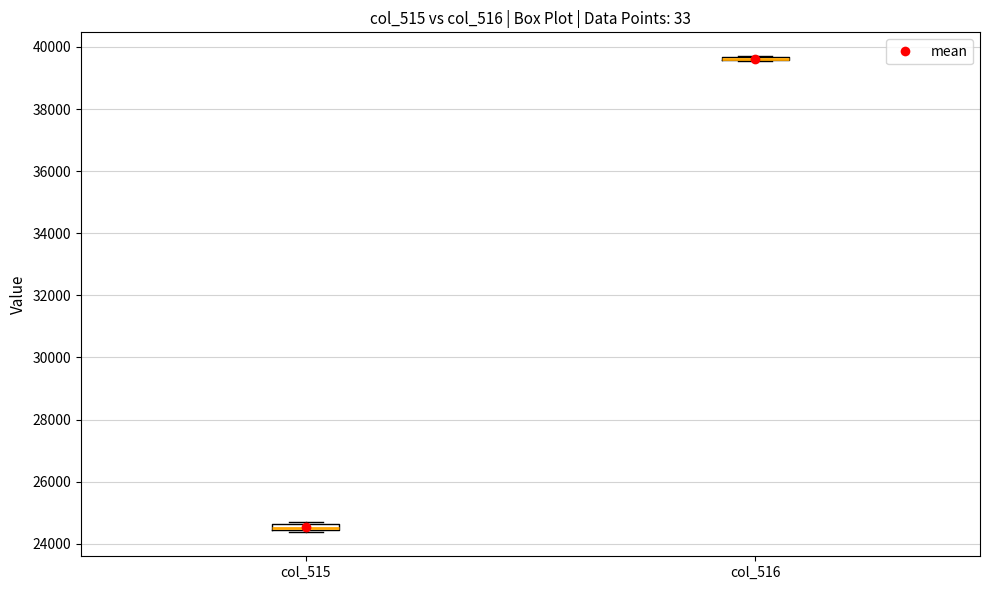

Where is the upper edge of the box for col_515 on the y-axis? The values are not printed on the chart, so give them approximately, as read against the axis.

24600